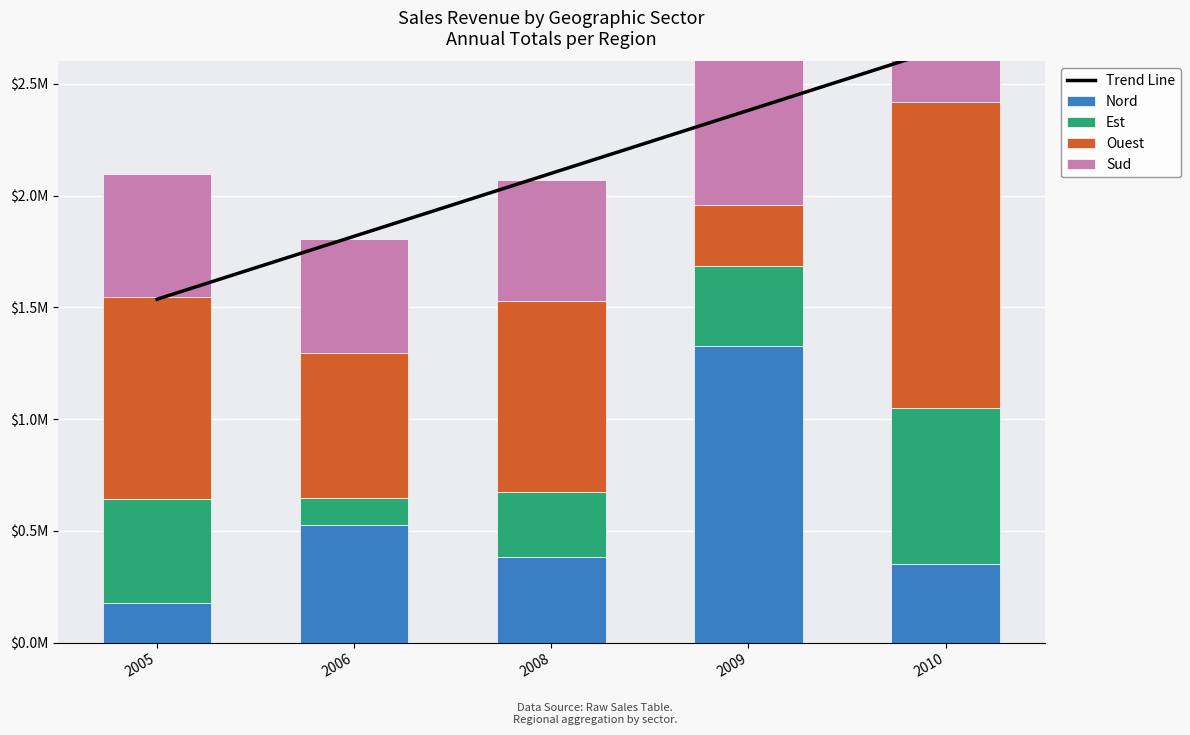

Is the value of Sud at 2009 greater than the value of Trend Line at 2008?

No